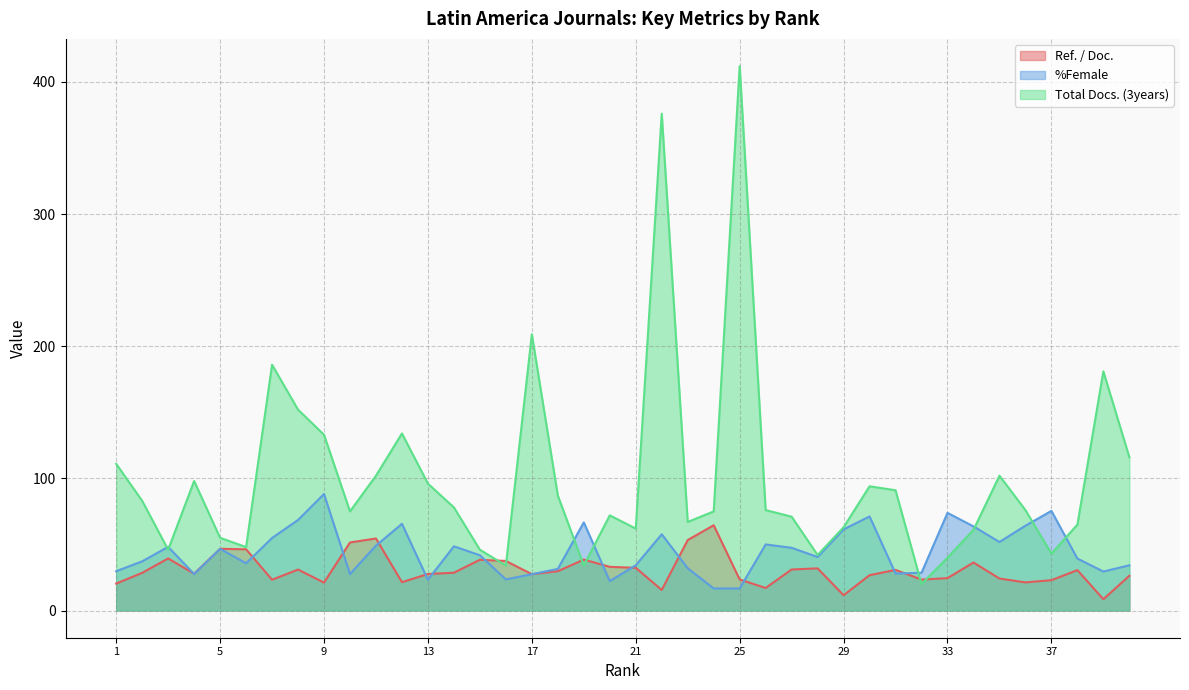

Which series ends up on top after the final intersection of Ref. / Doc. and %Female?

%Female